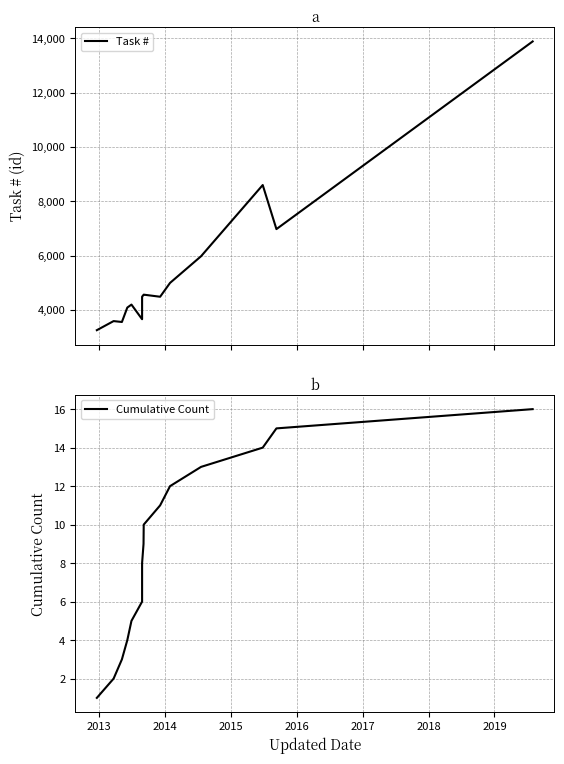

What is the greatest value displayed?

13890